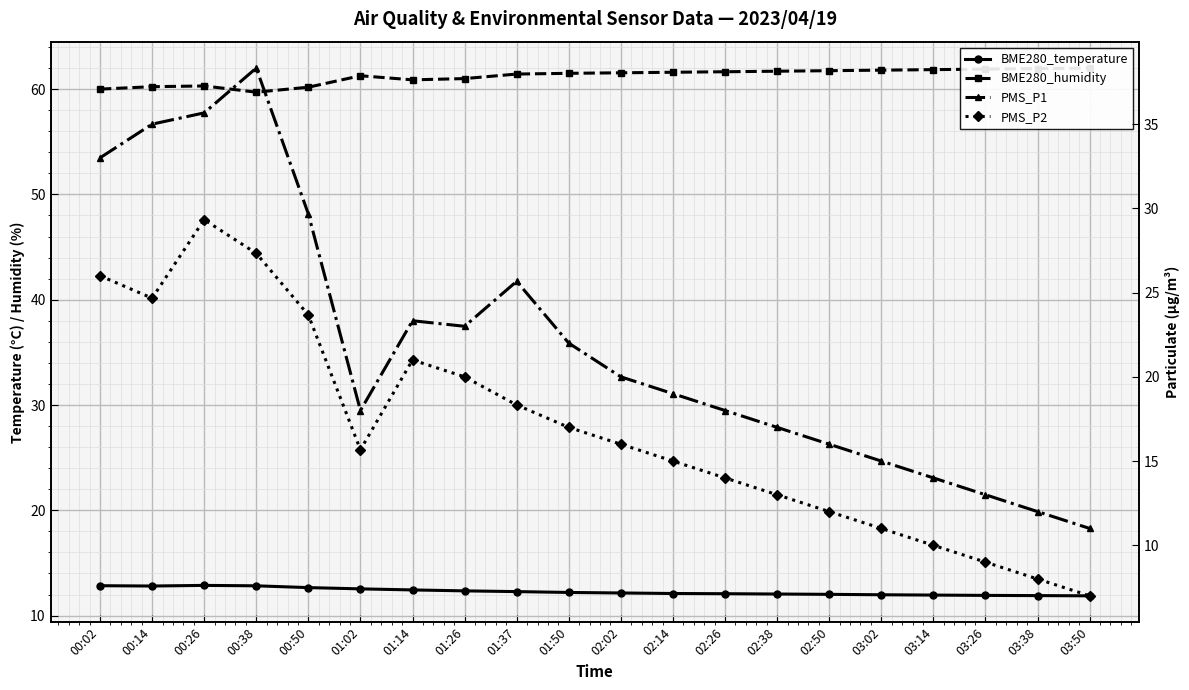

What is the difference between the maximum and minimum values in the BME280_temperature series?

1.0